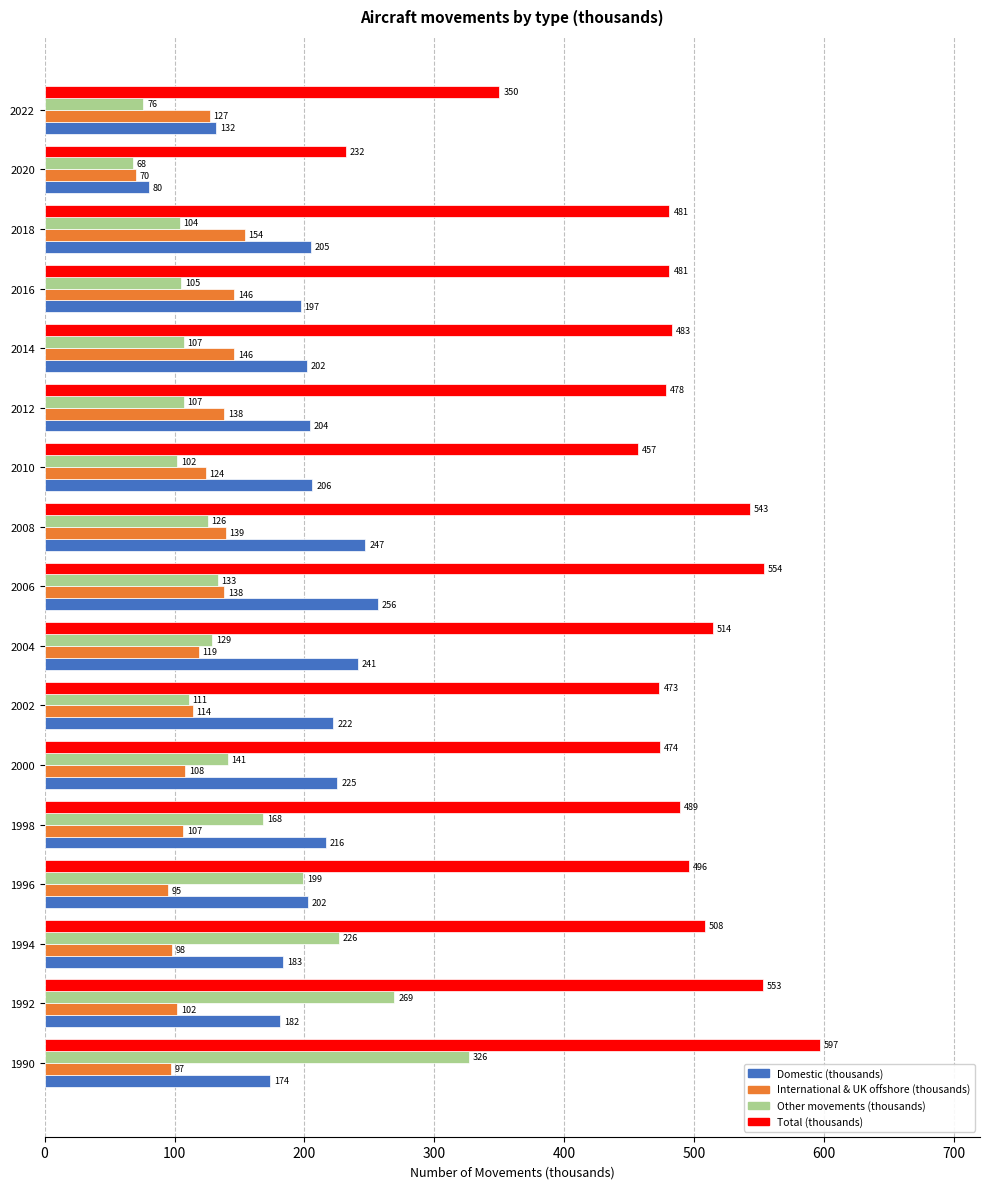

Which series has the widest spread of values?

Total (thousands)